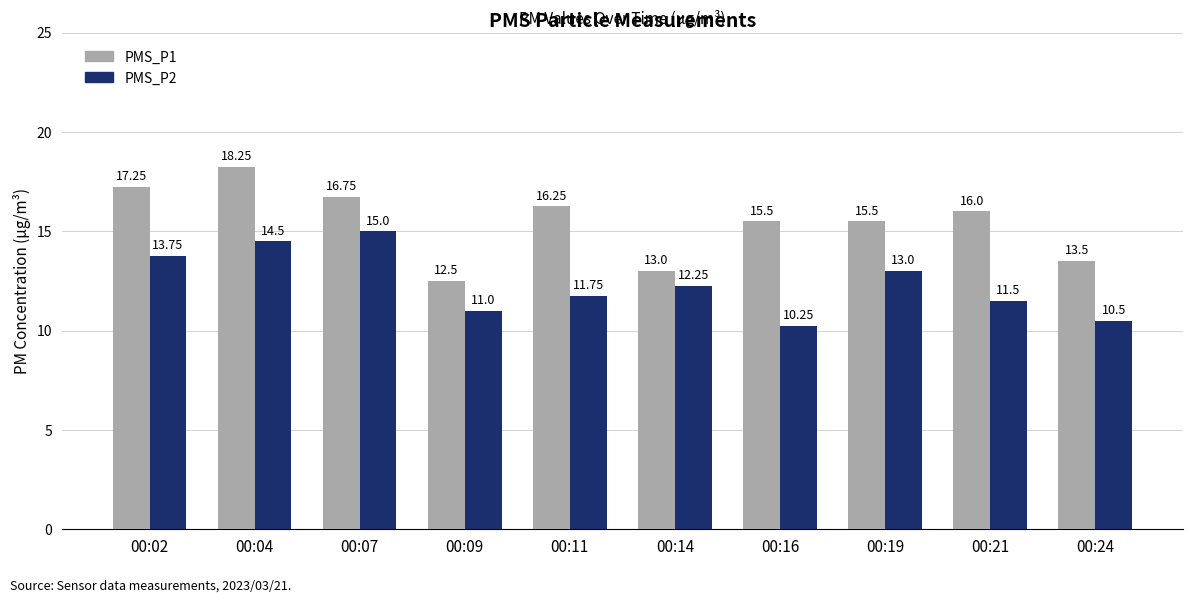

Rank the series by their average value, from lowest to highest.

PMS_P2, PMS_P1